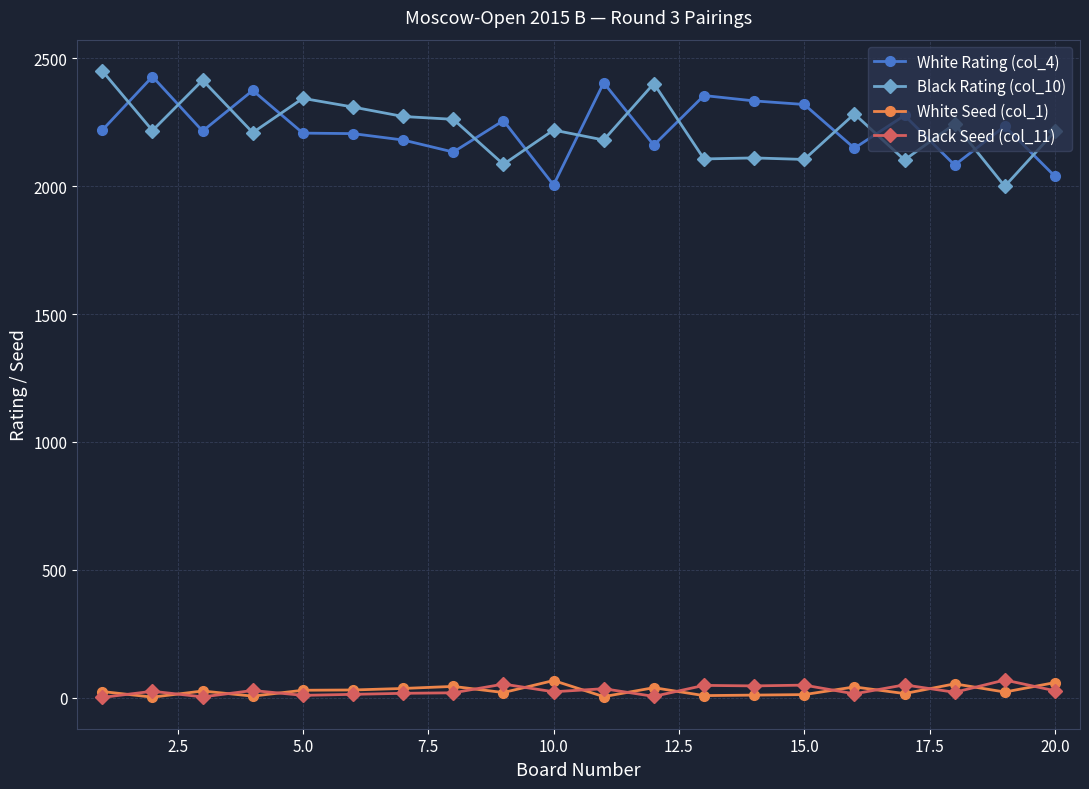

True or false: White Rating (col_4) and White Seed (col_1) cross at least once.

False